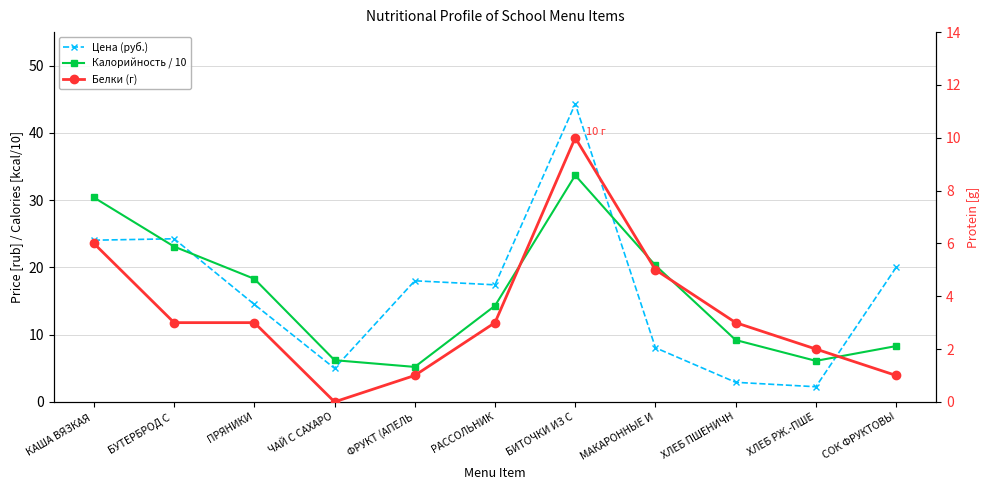

Does the chart have visible grid lines?

Yes